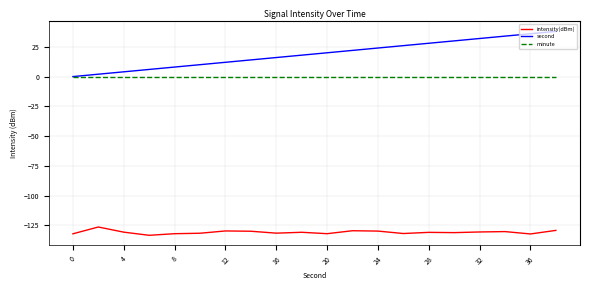

Rank the series by their maximum value, from highest to lowest.

second, minute, intensity(dBm)